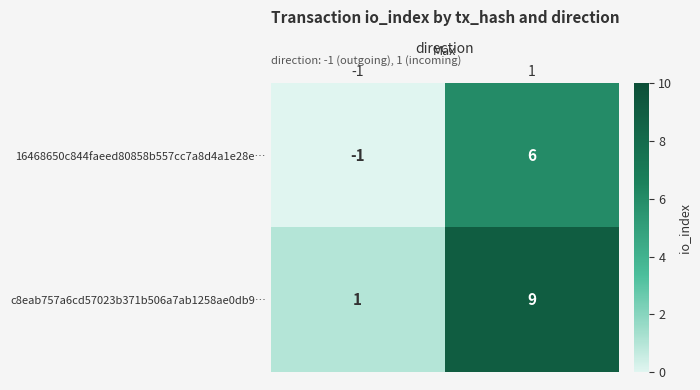

How many categories are shown in the chart?

2